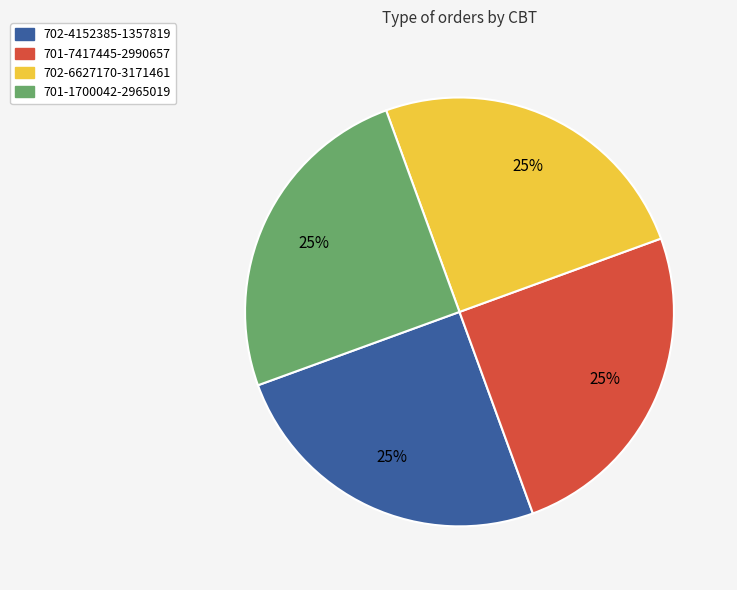

To the nearest percent, what is the combined percentage of 702-6627170-3171461 and 701-1700042-2965019?

50%